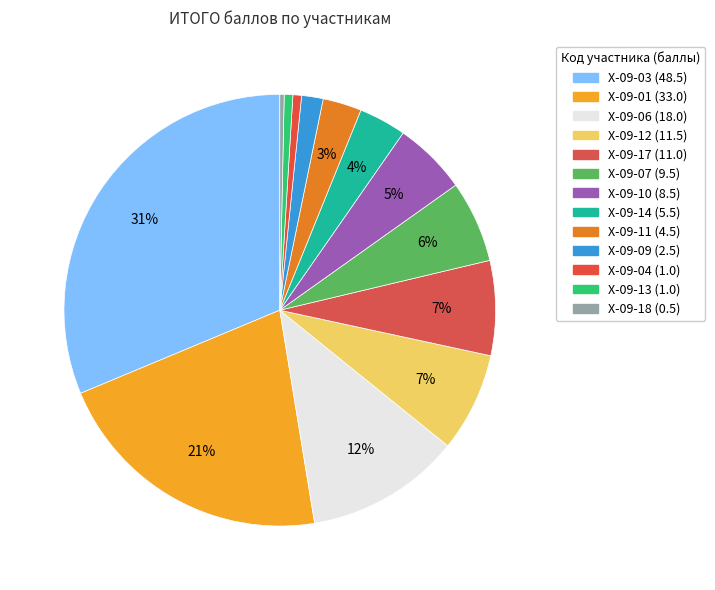

Is it true that Х-09-18 is 10% of the pie?

False